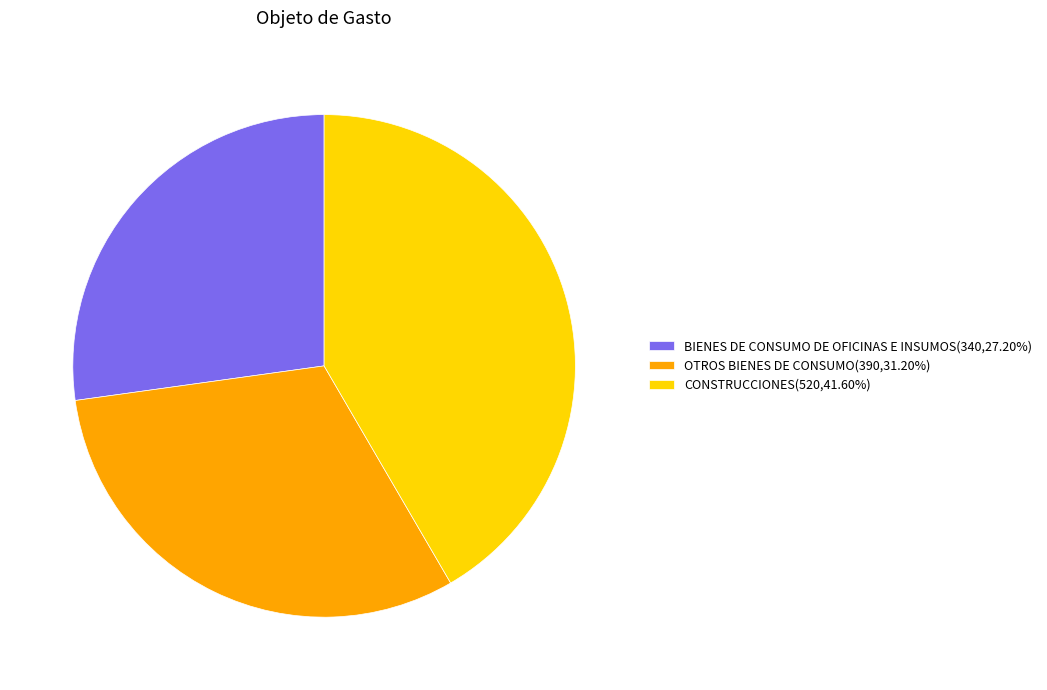

How many segments does this pie chart have?

3